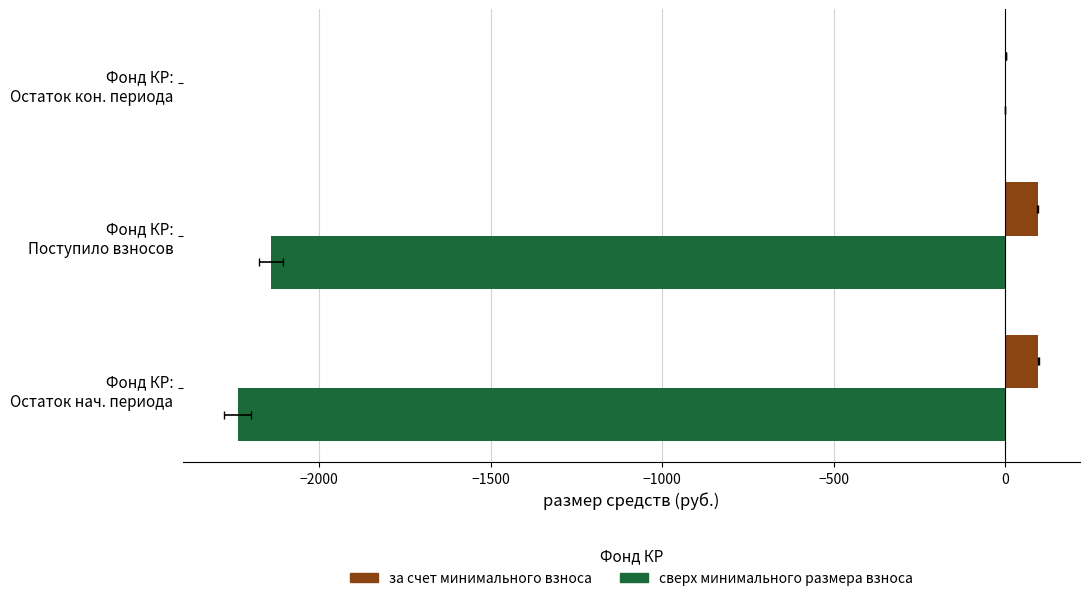

Reading right to left, what are all the values shown in this chart?

за счет минимального взноса: 2.0	95.2	97.1
сверх минимального размера взноса: 0.0	-2140.4	-2237.5